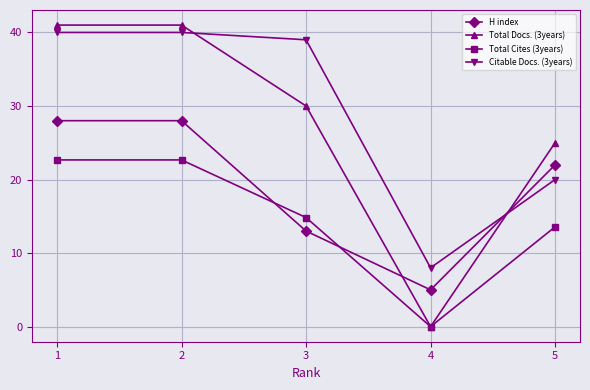

Does the chart have visible grid lines?

Yes